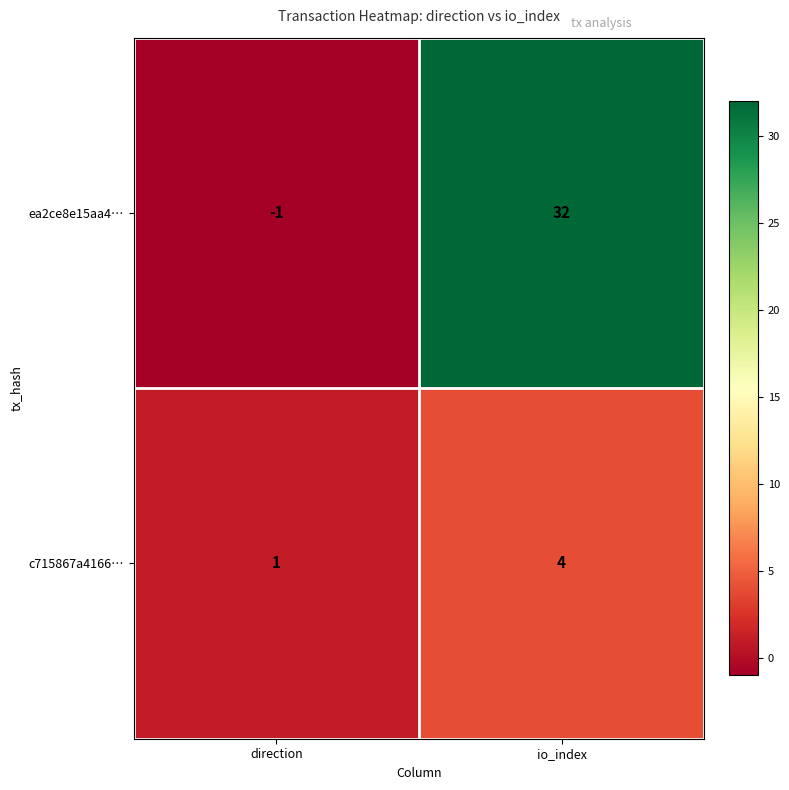

Reading left to right, transcribe all the data shown in this chart.

ea2ce8e15aa4…: direction=-1	io_index=32
c715867a4166…: direction=1	io_index=4